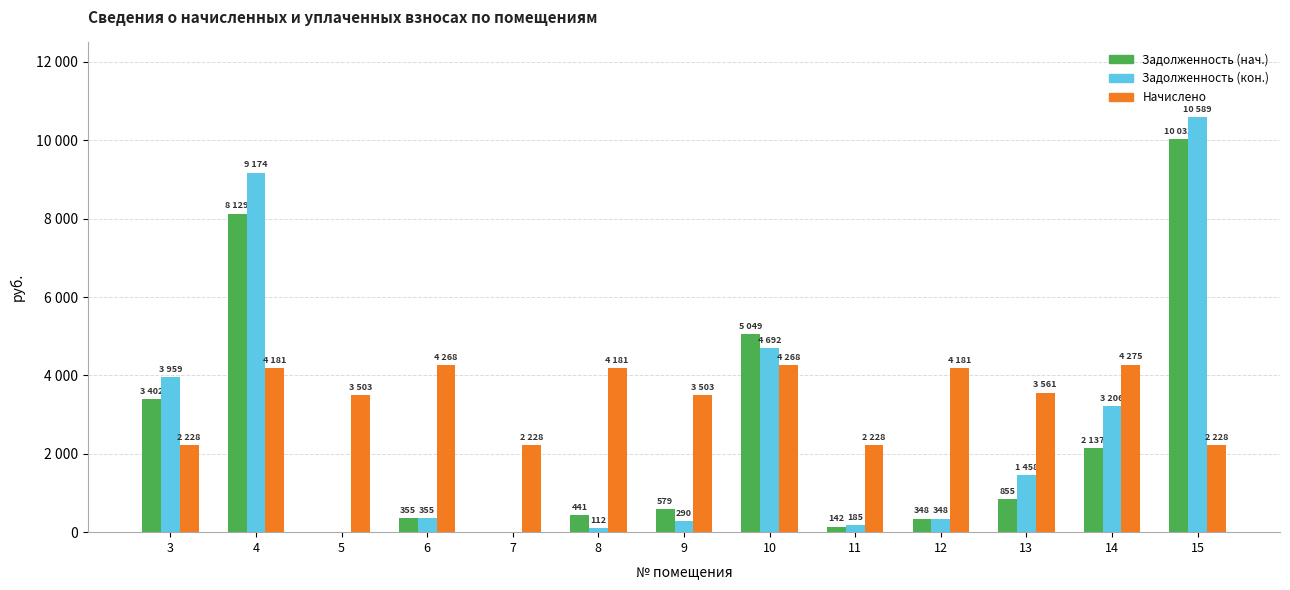

Rank the categories by Задолженность (нач.) value from lowest to highest.

5, 7, 11, 12, 6, 8, 9, 13, 14, 3, 10, 4, 15